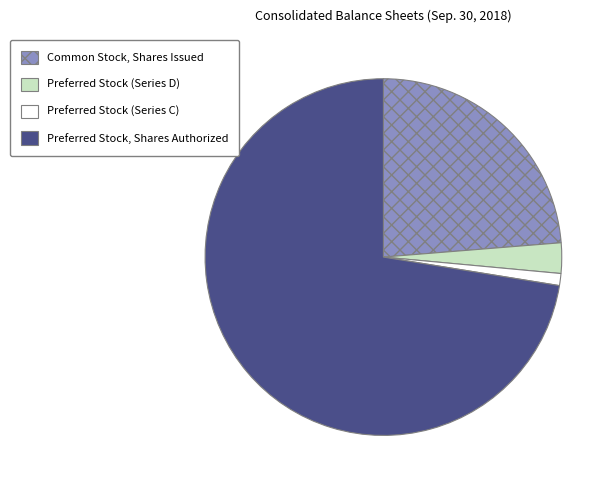

Which slice represents more than half of the pie?

Preferred Stock, Shares Authorized